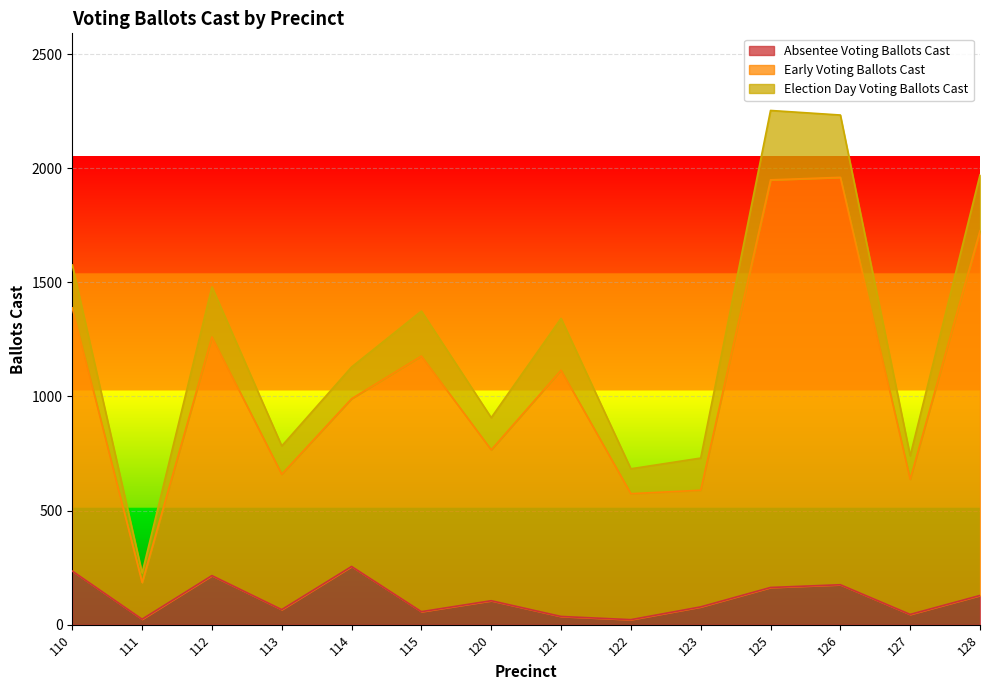

Which series changed the most between 112 and 125?

Early Voting Ballots Cast